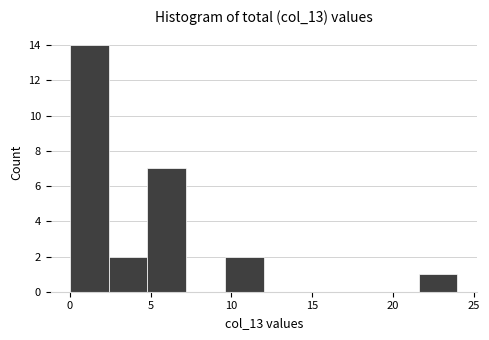

Reading left to right, transcribe this chart: for each bar, give the range it covers on the x-axis and its height. Neither the bar edges nor the heights are printed on the chart, so give them approximately, as read against the axes.

0.0 to 2.4: 14
2.4 to 4.8: 2
4.8 to 7.2: 7
7.2 to 9.6: 0
9.6 to 12.0: 2
12.0 to 14.4: 0
14.4 to 16.8: 0
16.8 to 19.2: 0
19.2 to 21.6: 0
21.6 to 24.0: 1